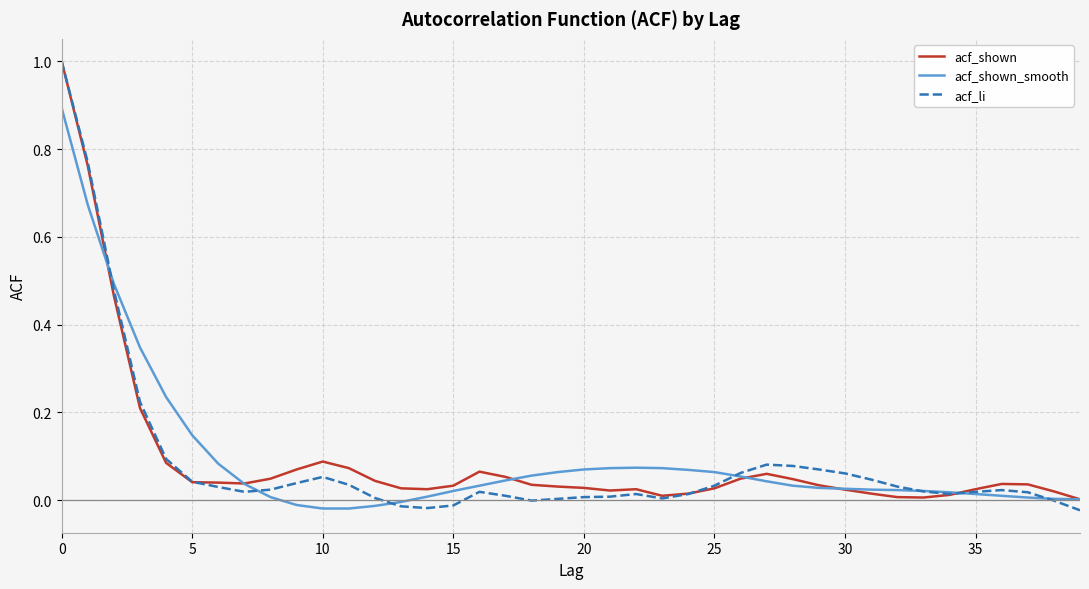

What is the greatest value displayed?

1.0